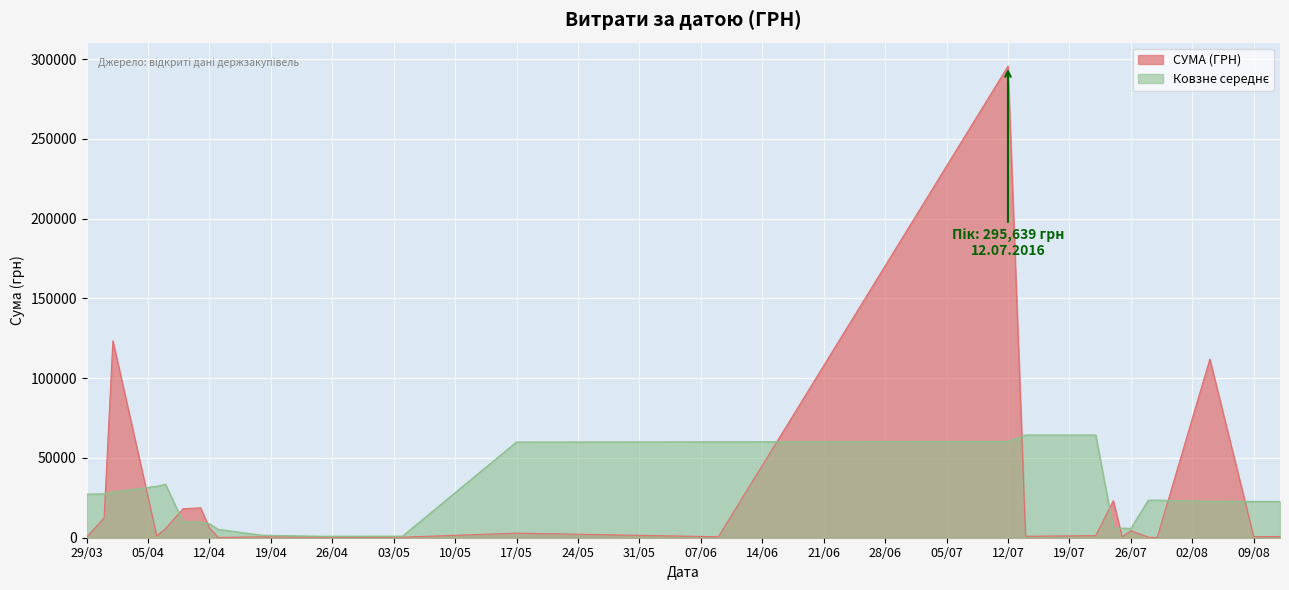

Which series has the largest range (max minus min)?

СУМА (ГРН)